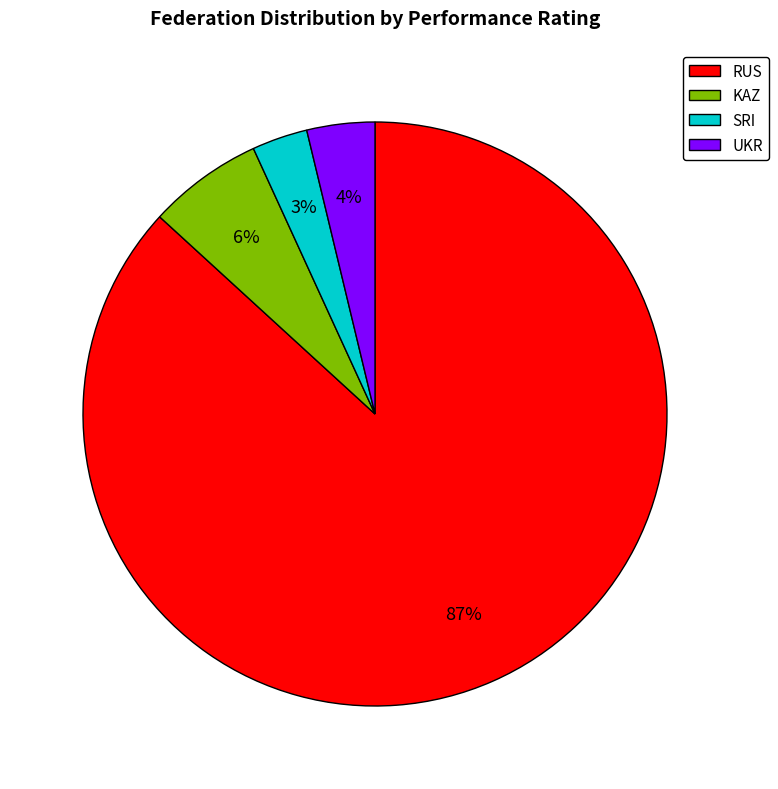

The SRI slice represents 3% of the pie. True or false?

True